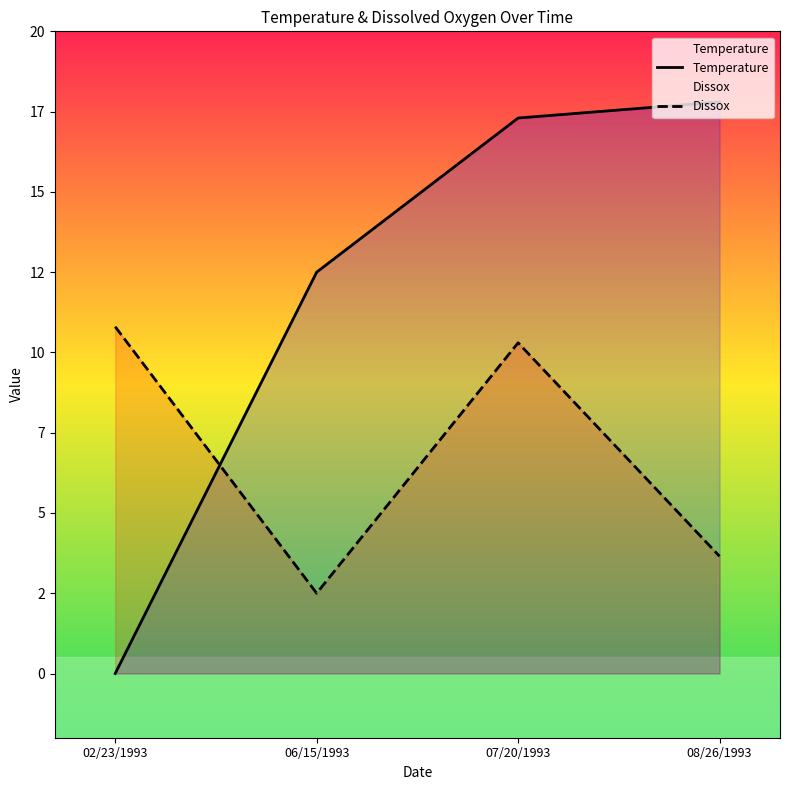

After their last crossing, which series has the higher values: Temperature or Dissox?

Temperature